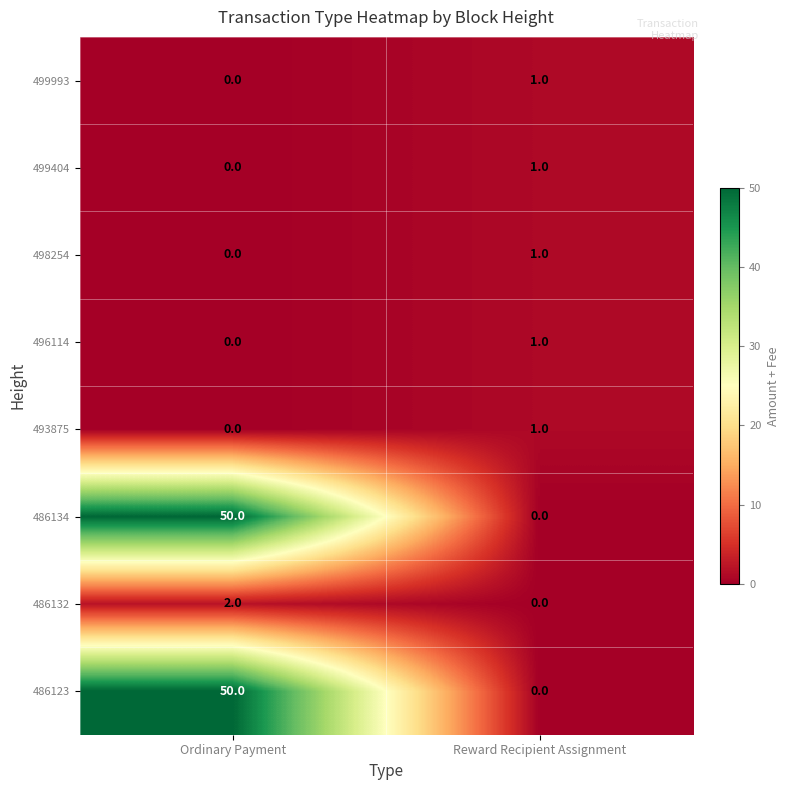

What is the difference between the 486123 values at Ordinary Payment and Reward Recipient Assignment?

50